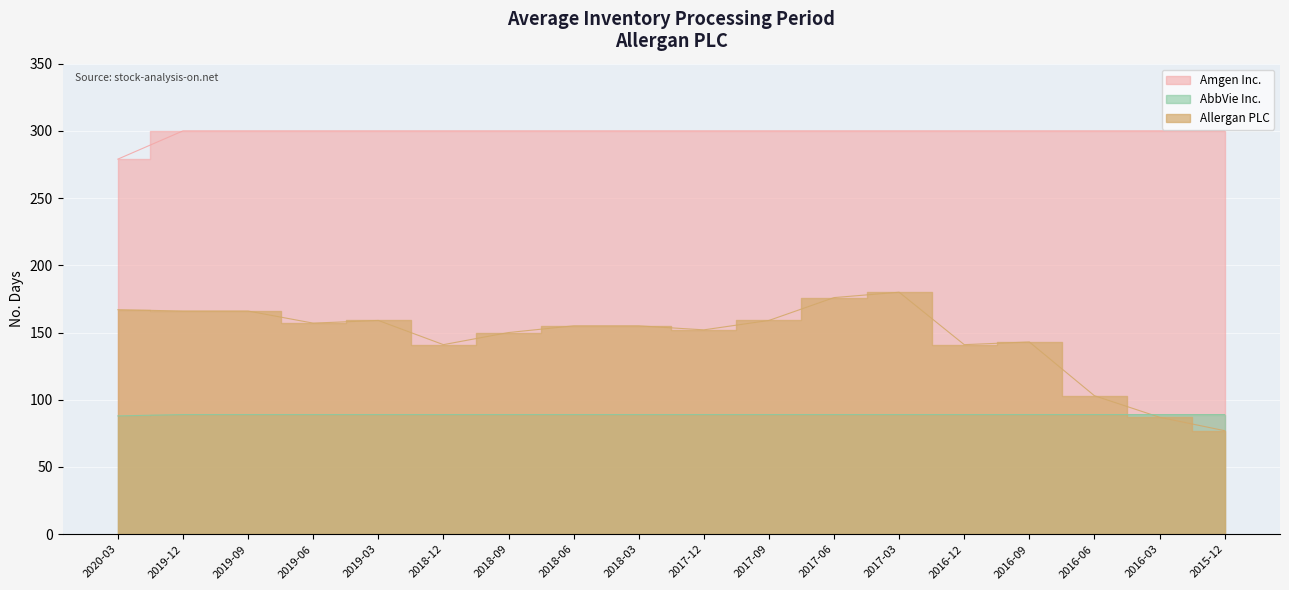

What position from the left is 2017-12?

10